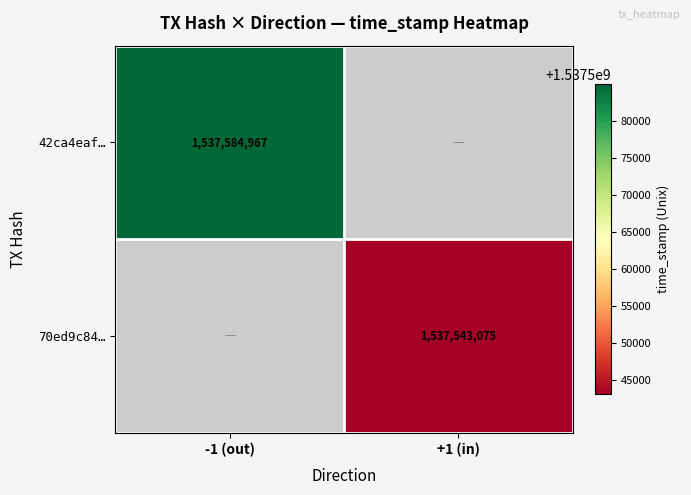

Which category has the lowest value across all series?

+1 (in)